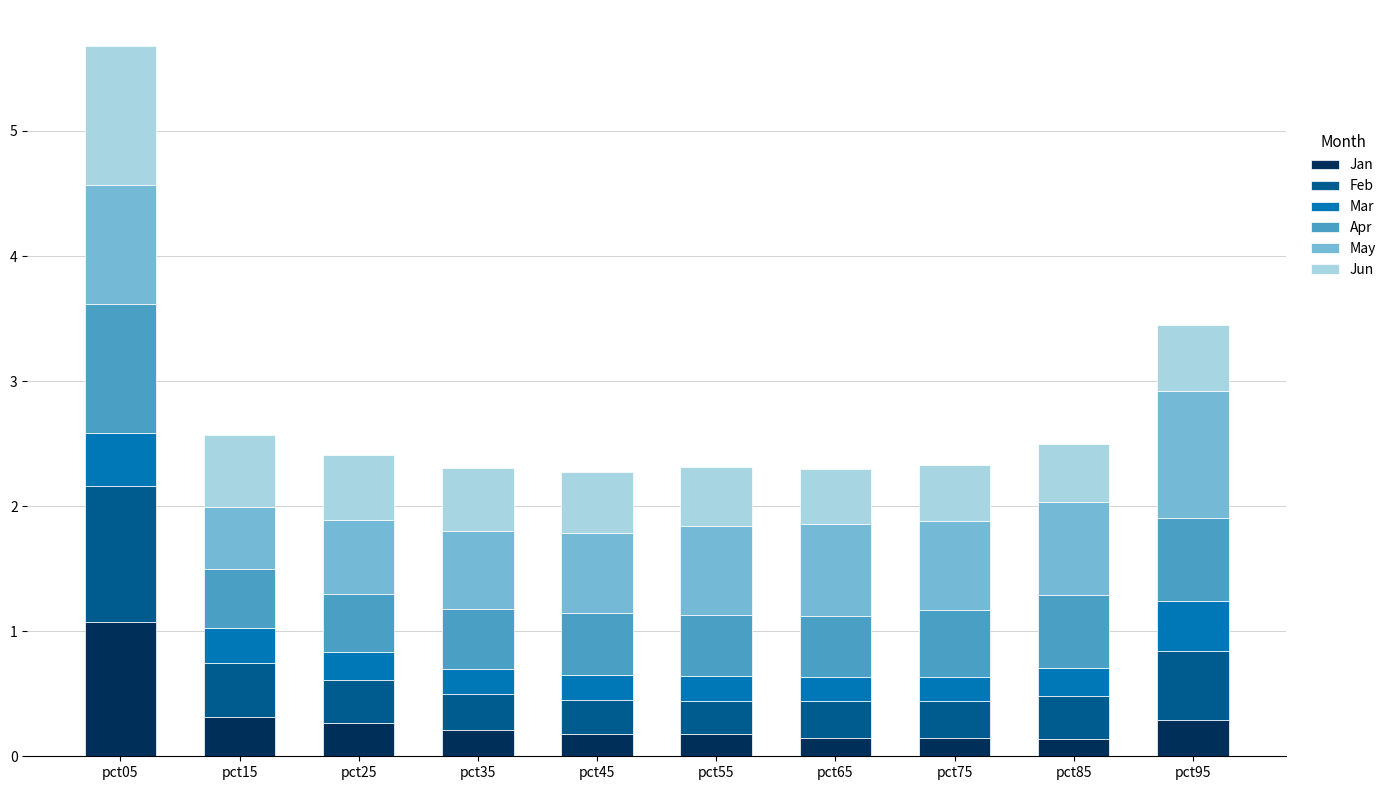

Is it true that Jan equals 0.2 at pct35?

True